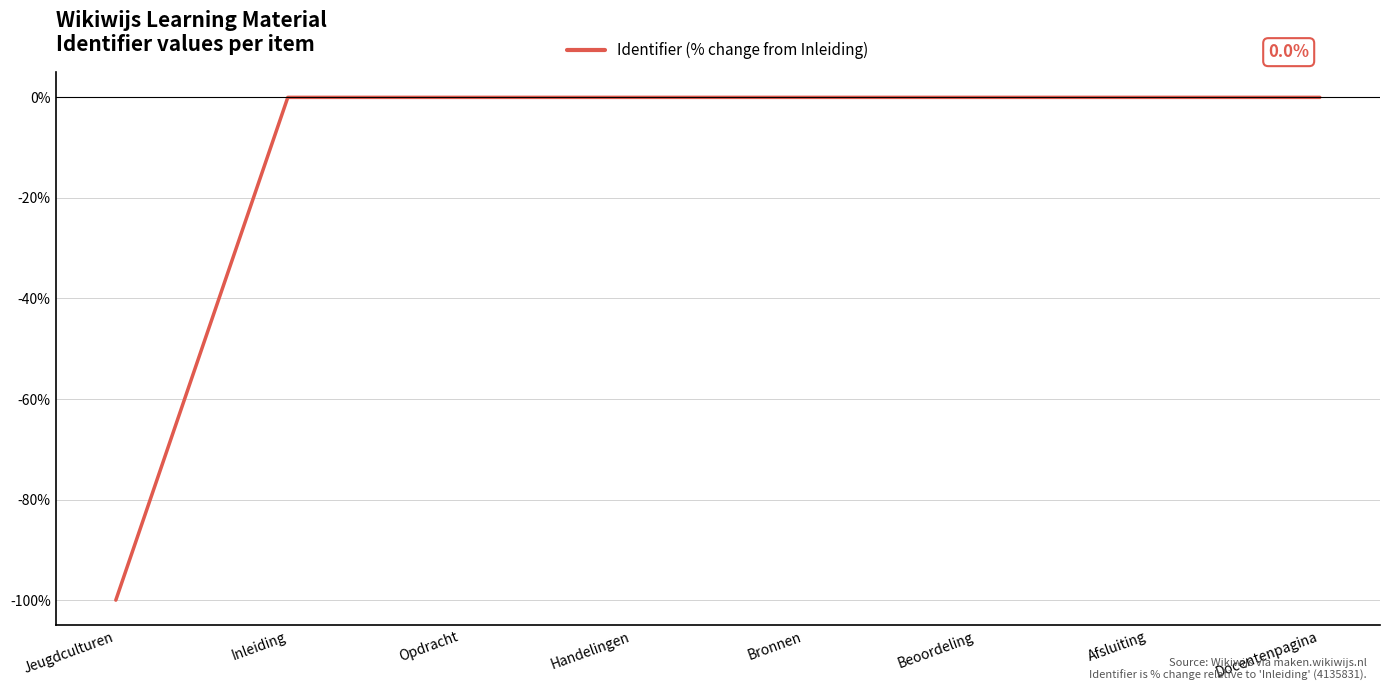

What is the difference between the maximum and minimum values?

100.0